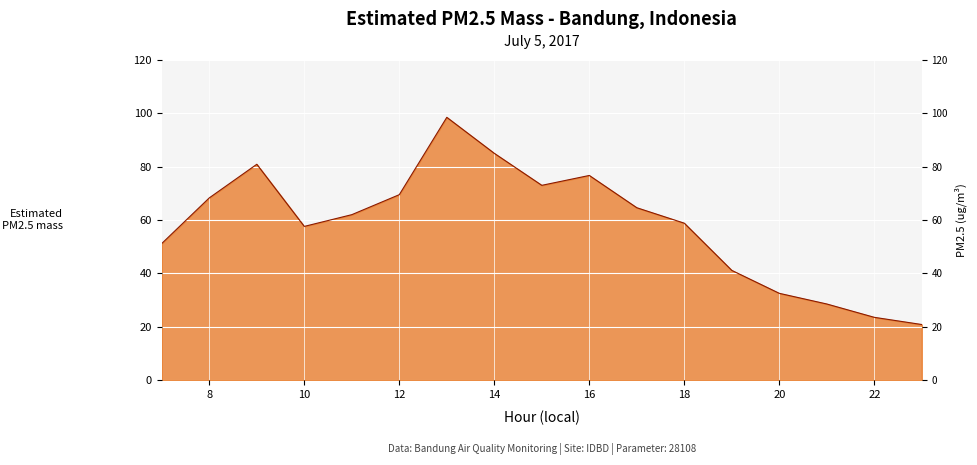

Reading right to left, extract all data points from this chart.

20.8	23.5	28.5	32.5	41.1	58.8	64.6	76.7	73.0	85.0	98.5	69.5	62.0	57.6	80.9	68.3	51.2